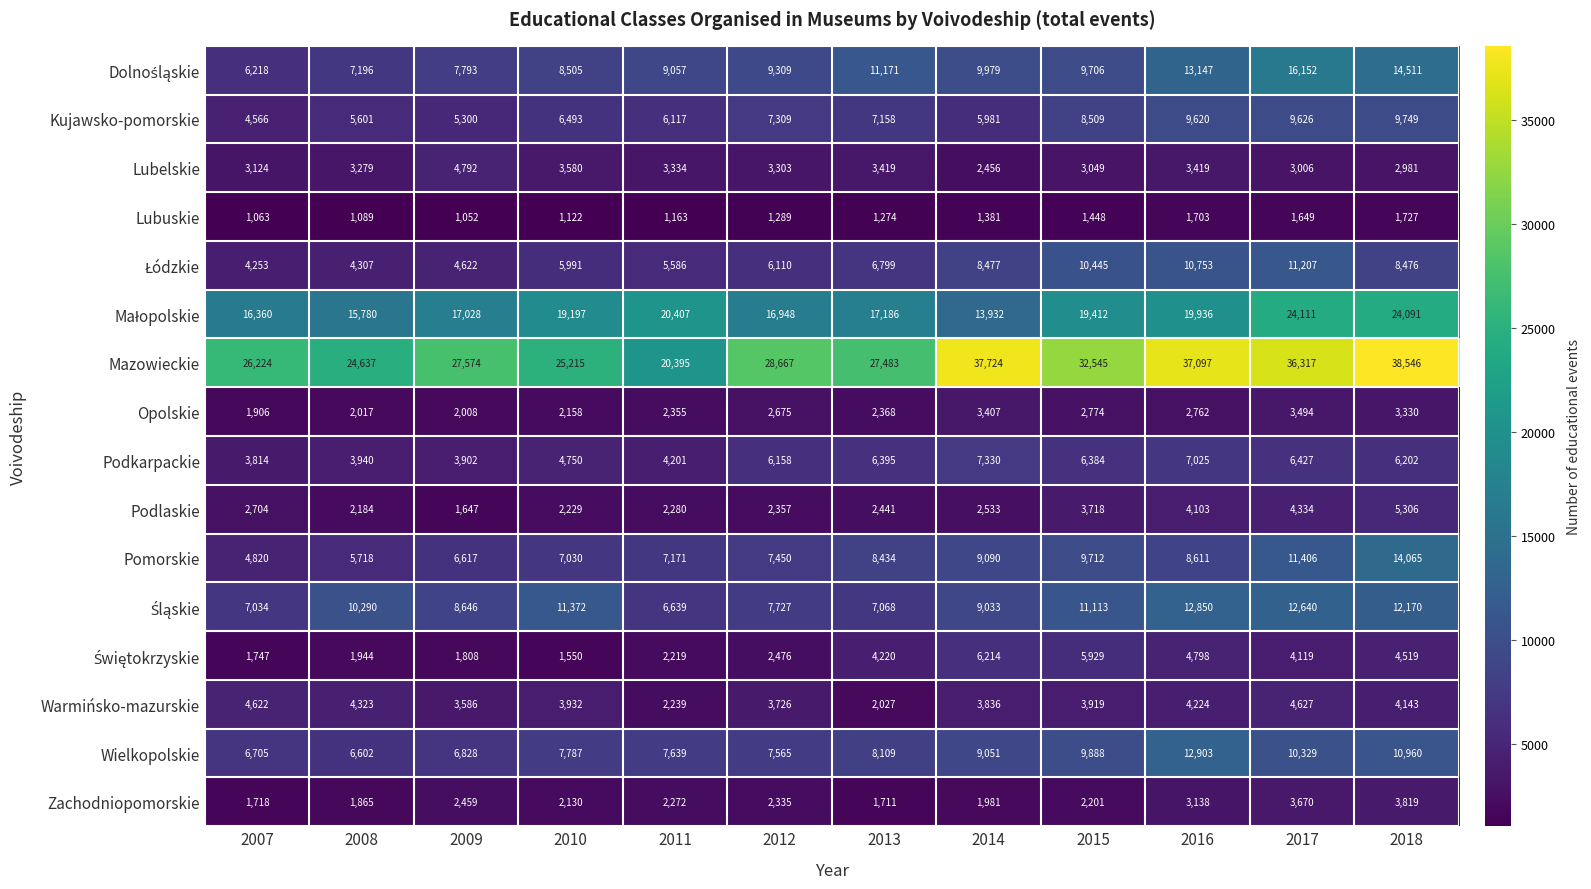

Which category has the highest value across all series?

2018